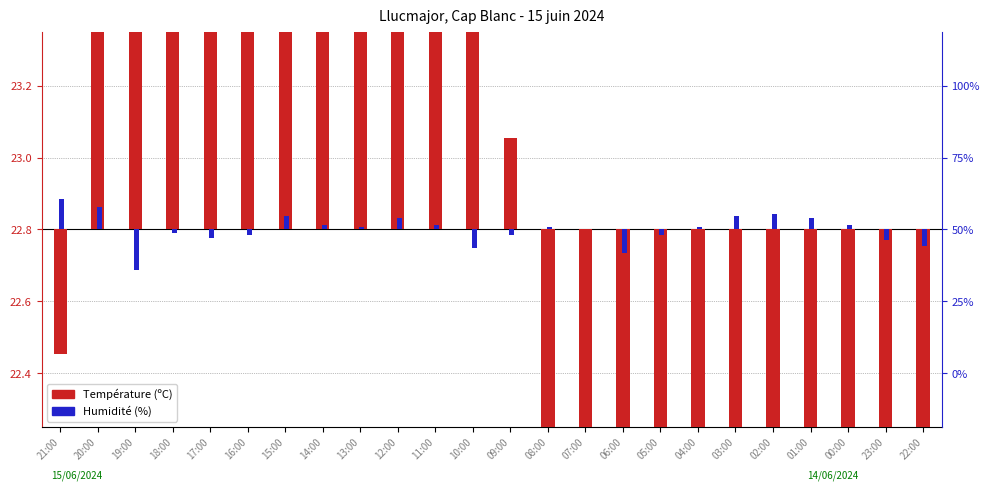

What is the difference between the maximum and minimum values in the Température (ºC) series?

9.4